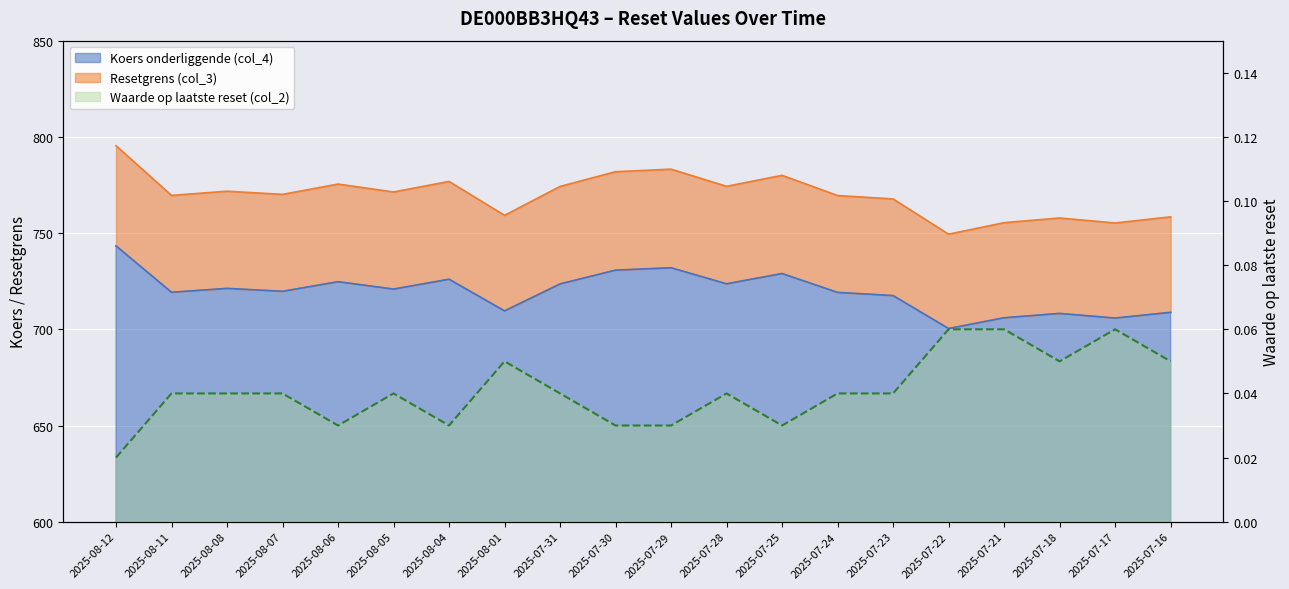

Reading left to right, list all the values displayed in this chart.

0.0	0.0	0.0	0.0	0.0	0.0	0.0	0.1	0.0	0.0	0.0	0.0	0.0	0.0	0.0	0.1	0.1	0.1	0.1	0.1